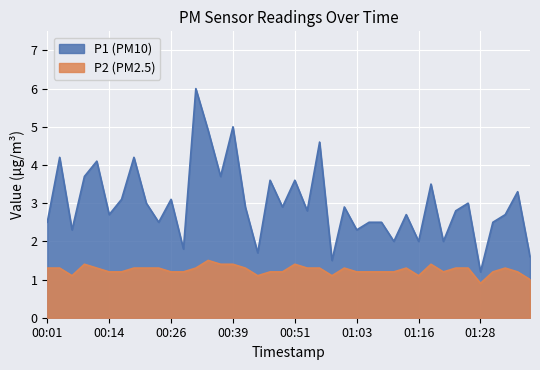

Is it true that P2 equals 1.6 at 00:44?

False